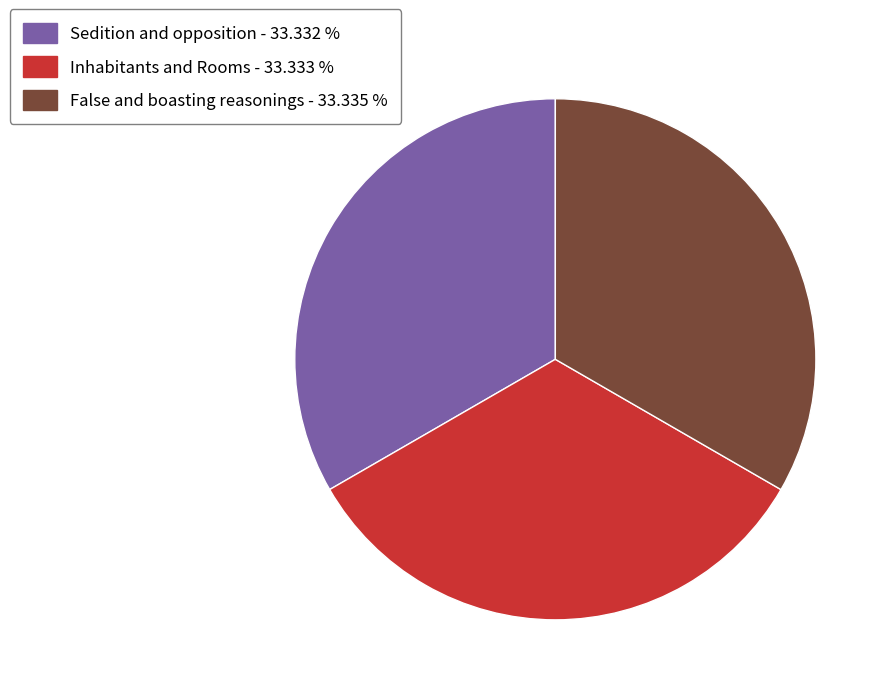

Do Sedition and opposition - 33.332 % and Inhabitants and Rooms - 33.333 % together represent more than half of the pie?

Yes